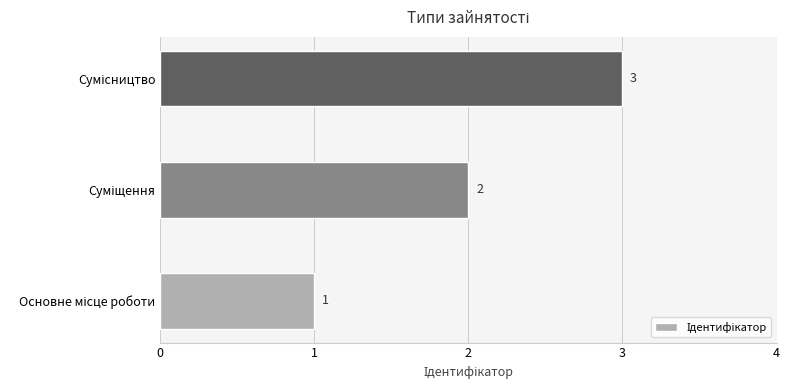

Count the values in the range 1 to 3.

3